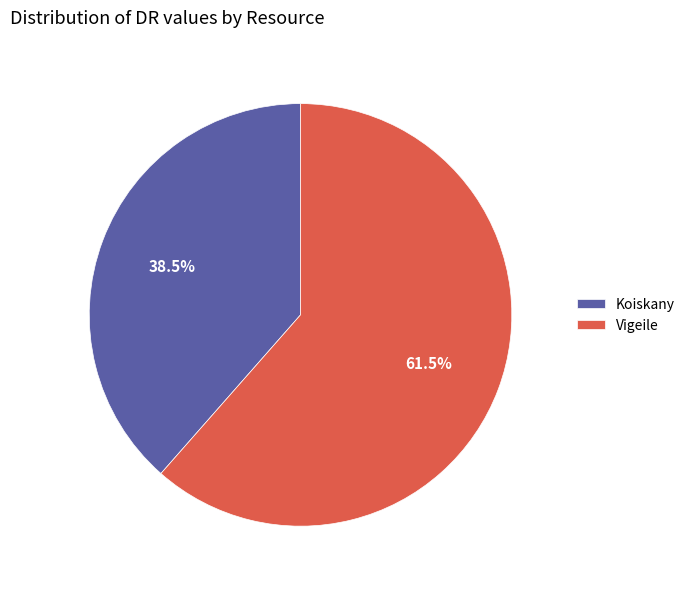

Is there any slice that represents more than half of the pie?

Yes